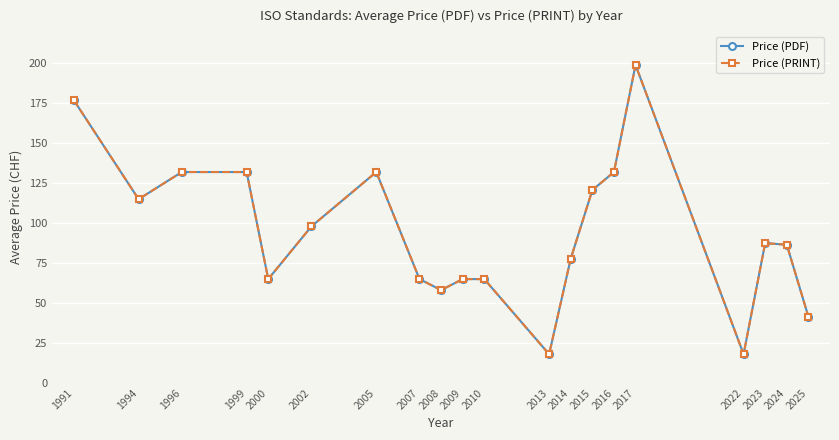

Reading right to left, what are all the values shown in this chart?

Price (PDF): 41.5	86.5	87.5	18.0	199.0	132.0	120.7	77.8	18.0	65.0	65.0	58.1	65.0	132.0	98.0	65.0	132.0	132.0	115.0	177.0
Price (PRINT): 41.5	86.5	87.5	18.0	199.0	132.0	120.7	77.8	18.0	65.0	65.0	58.1	65.0	132.0	98.0	65.0	132.0	132.0	115.0	177.0